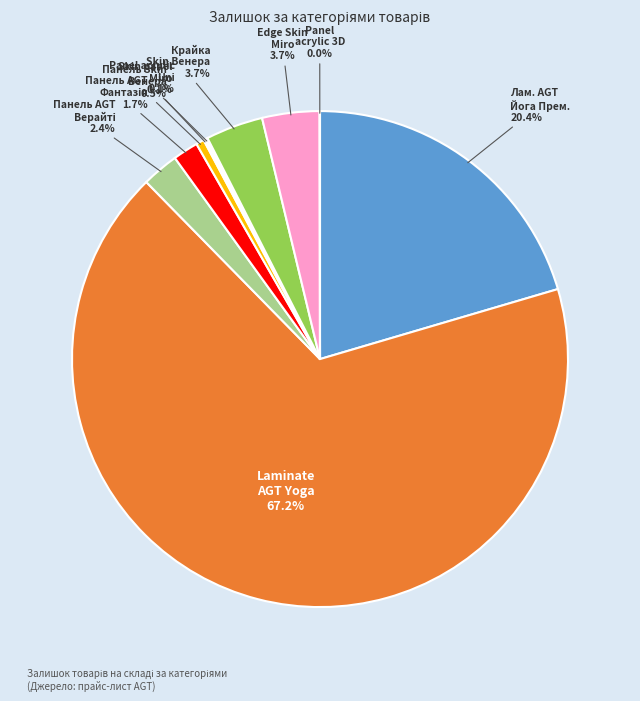

Is there any slice that represents more than half of the pie?

Yes